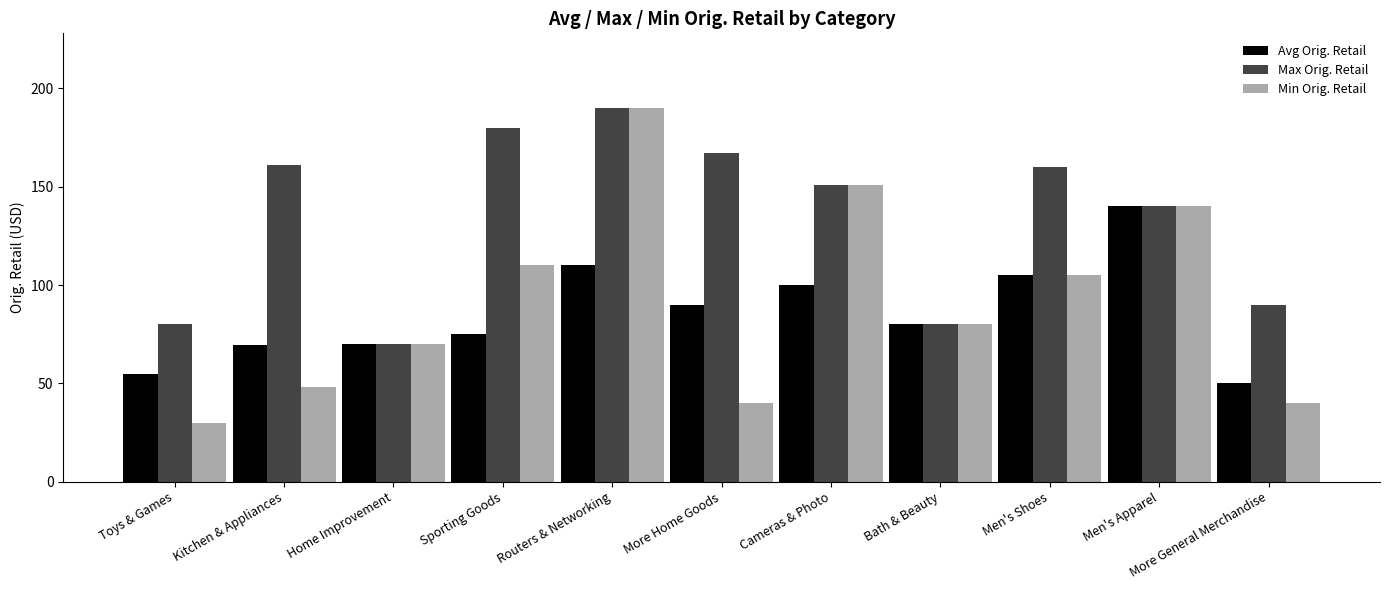

Which category has the highest value in the Min Orig. Retail series?

Routers & Networking